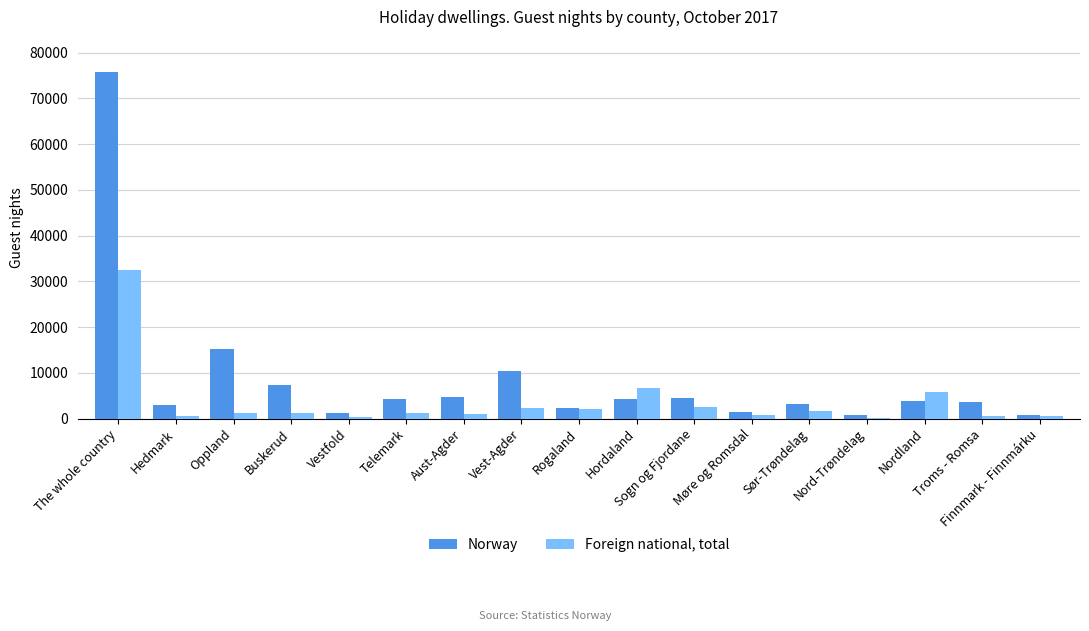

Which series has the largest total across all categories?

Norway